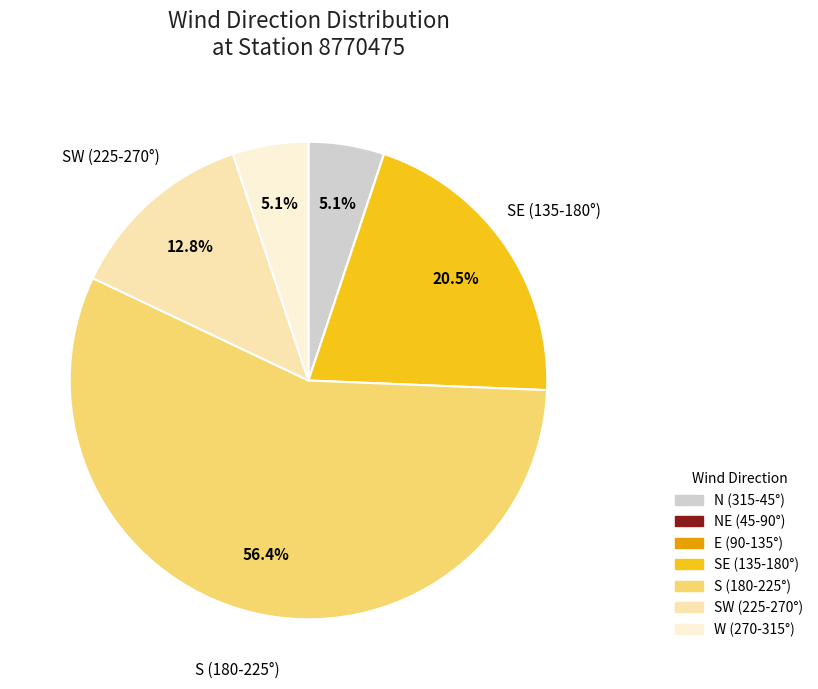

Is there any slice that represents more than half of the pie?

Yes